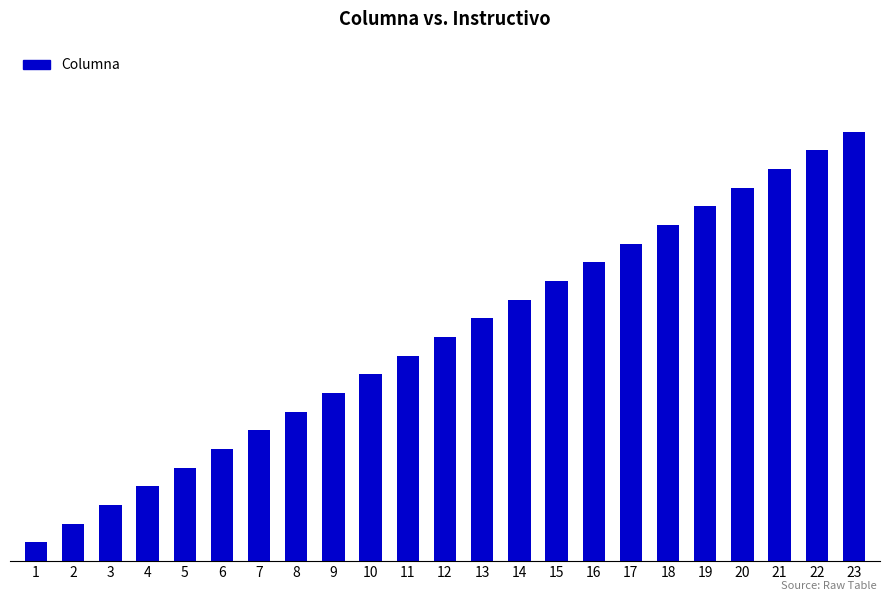

Are the bars horizontal?

No